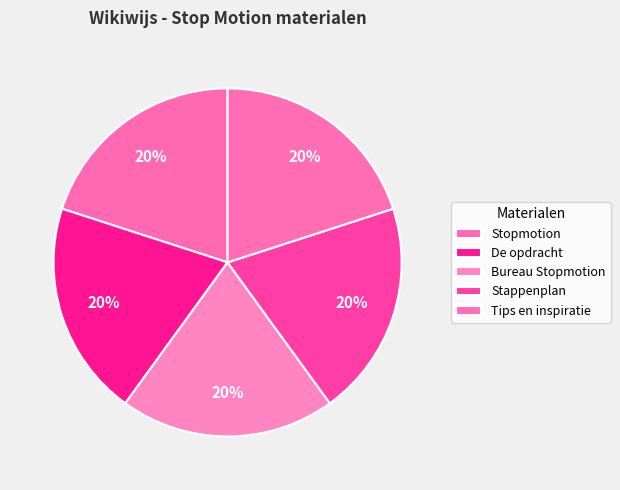

Combined, what portion of the pie is Stappenplan and Tips en inspiratie?

40.0%